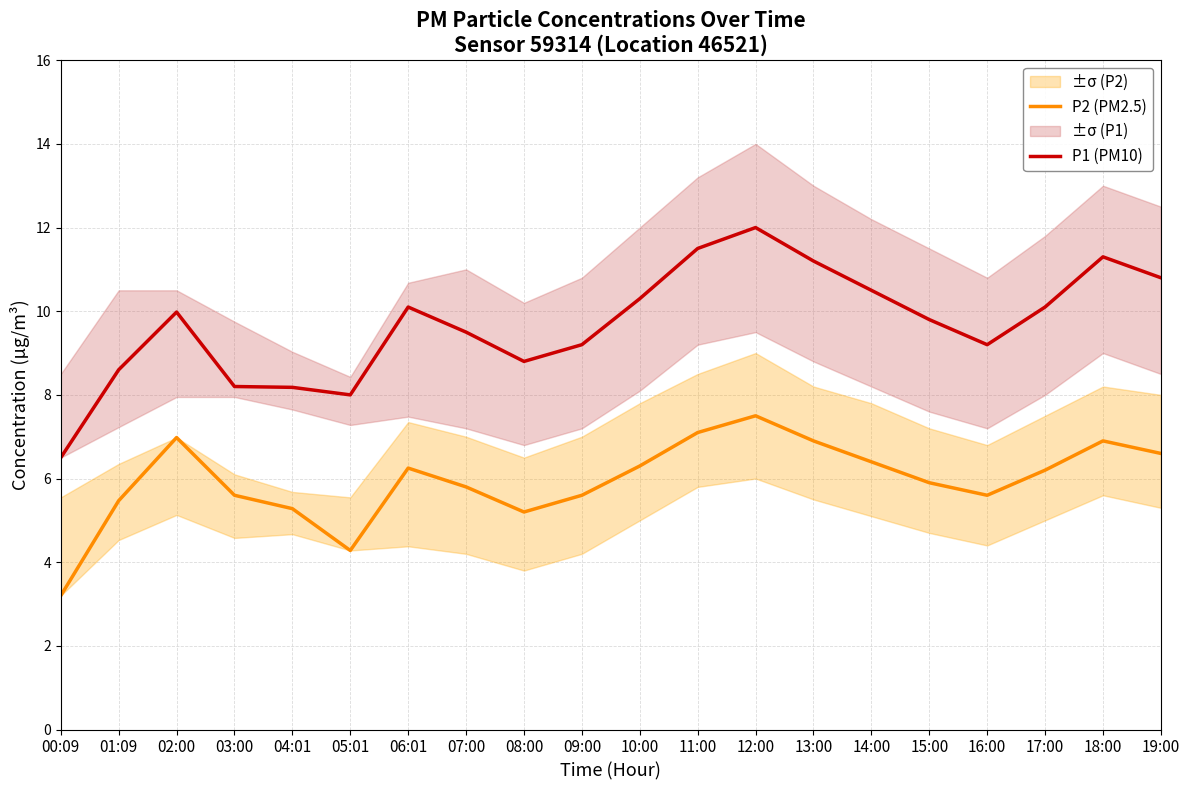

True or false: P2 (PM2.5) has more than 2 interior local peaks.

True